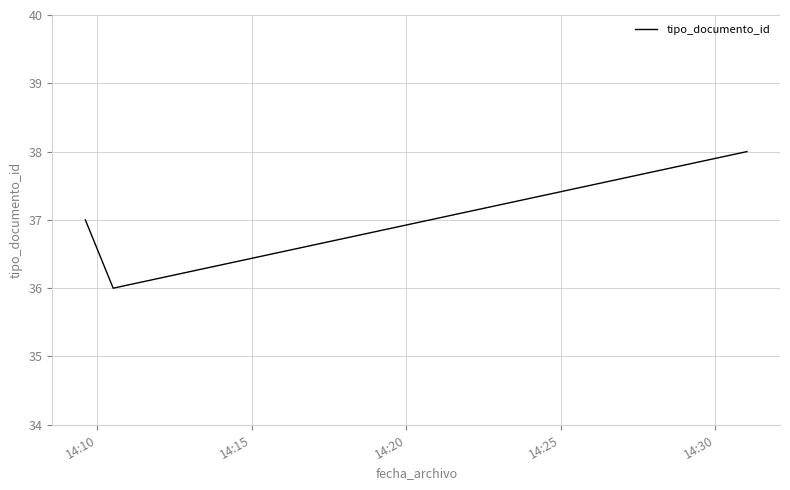

What is the sum of all values?

111